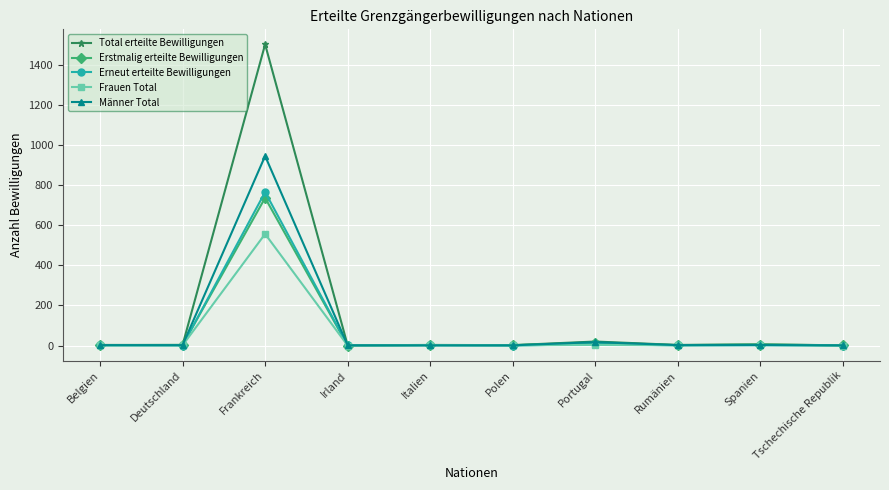

The Erneut erteilte Bewilligungen series shows 232 at Polen. True or false?

False